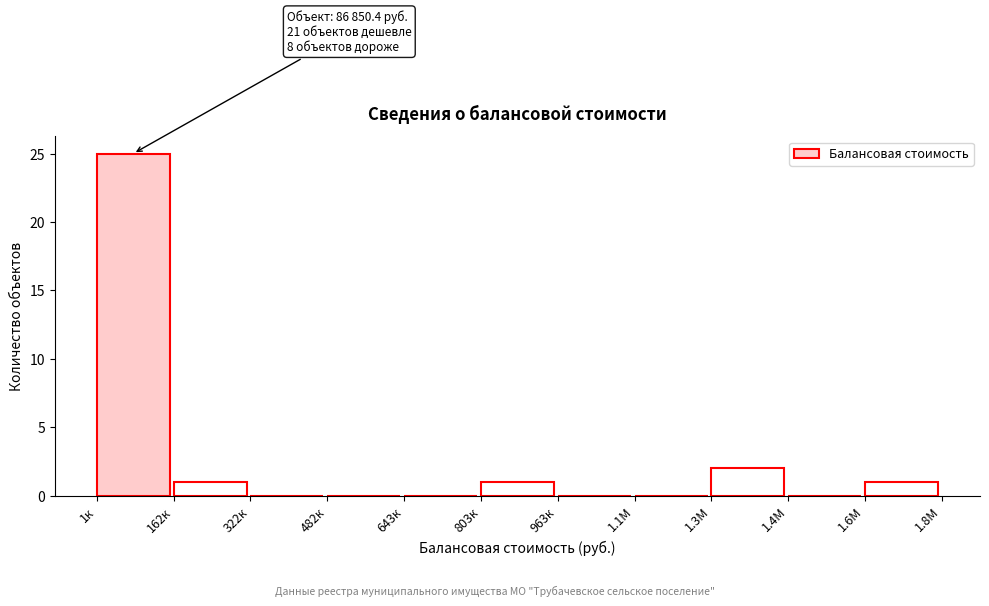

Reading left to right, extract all data points from this chart.

1к=25	162к=1	322к=0	482к=0	643к=0	803к=1	963к=0	1.1М=0	1.3М=2	1.4М=0	1.6М=1